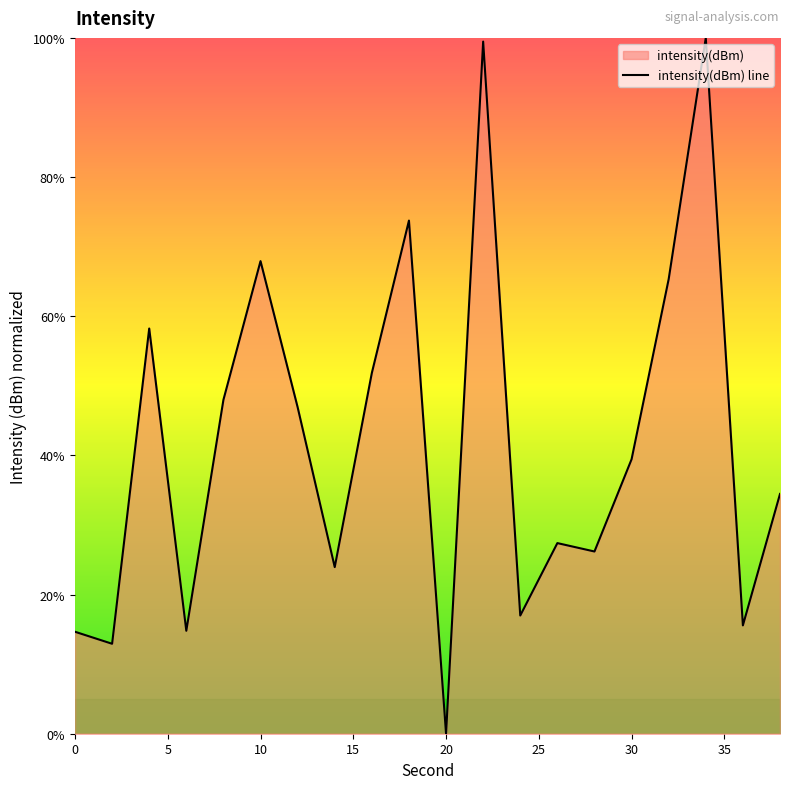

What is the change in value from 6 to 24?

+2.2